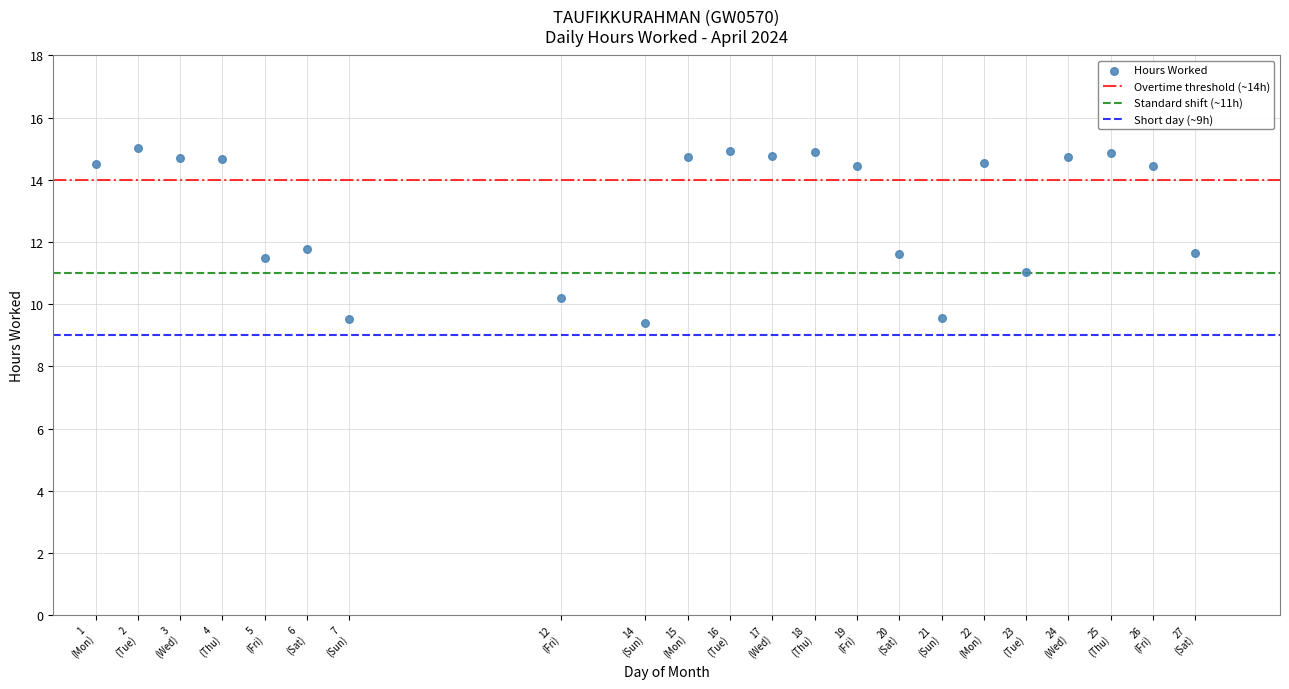

What is the range of X values (max minus min)?

26.0